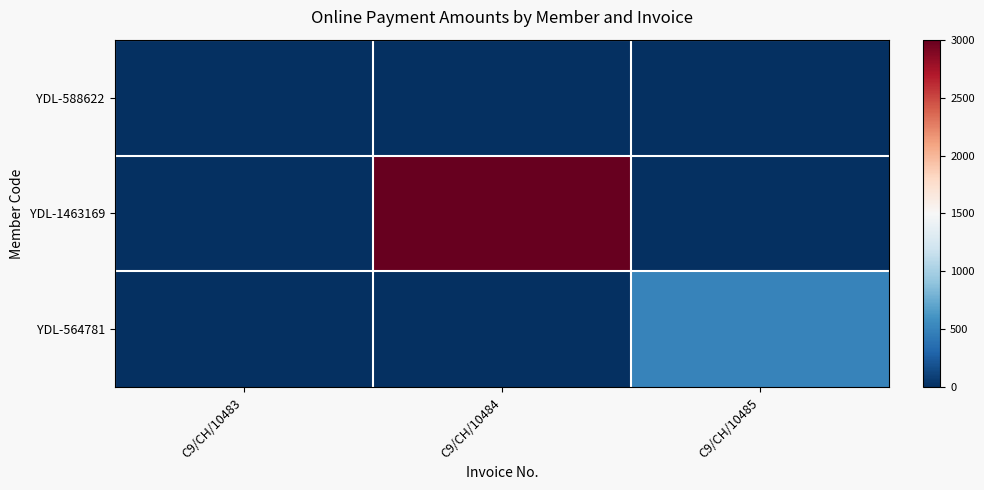

Reading left to right, list all the values displayed in this chart.

YDL-588622: C9/CH/10483=0	C9/CH/10484=0	C9/CH/10485=0
YDL-1463169: C9/CH/10483=0	C9/CH/10484=3000	C9/CH/10485=0
YDL-564781: C9/CH/10483=0	C9/CH/10484=0	C9/CH/10485=500